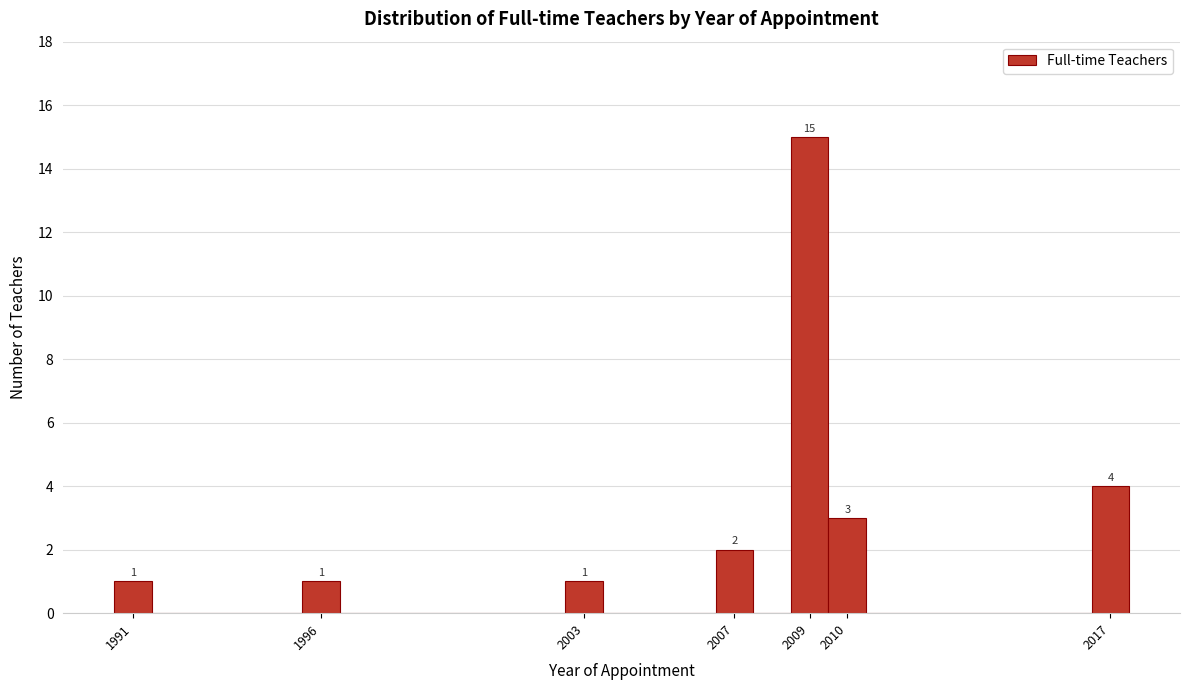

Over which range of the x-axis is the bar tallest?

2008.5 to 2009.5